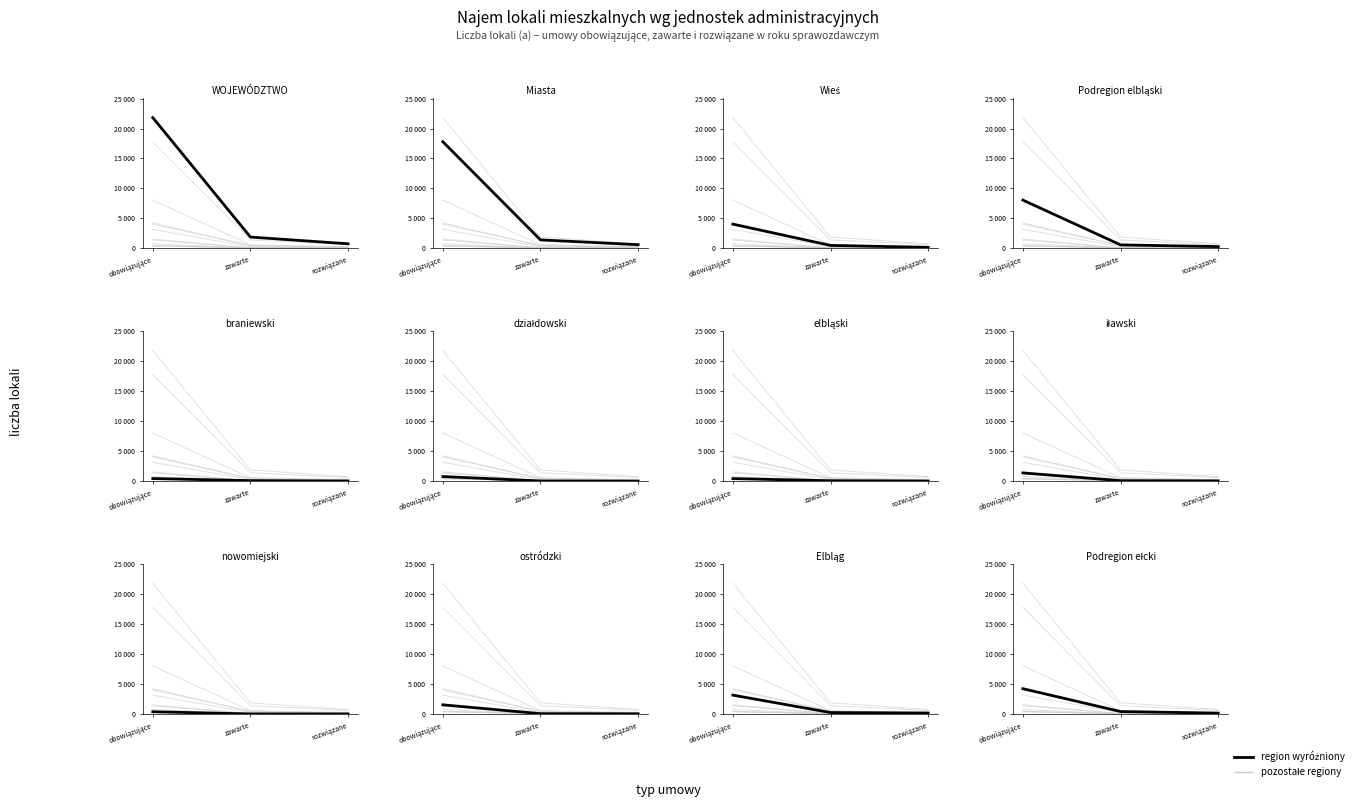

What is the value of the Zawarte (lokale mieszkalne) point at the 5th from the left?

83